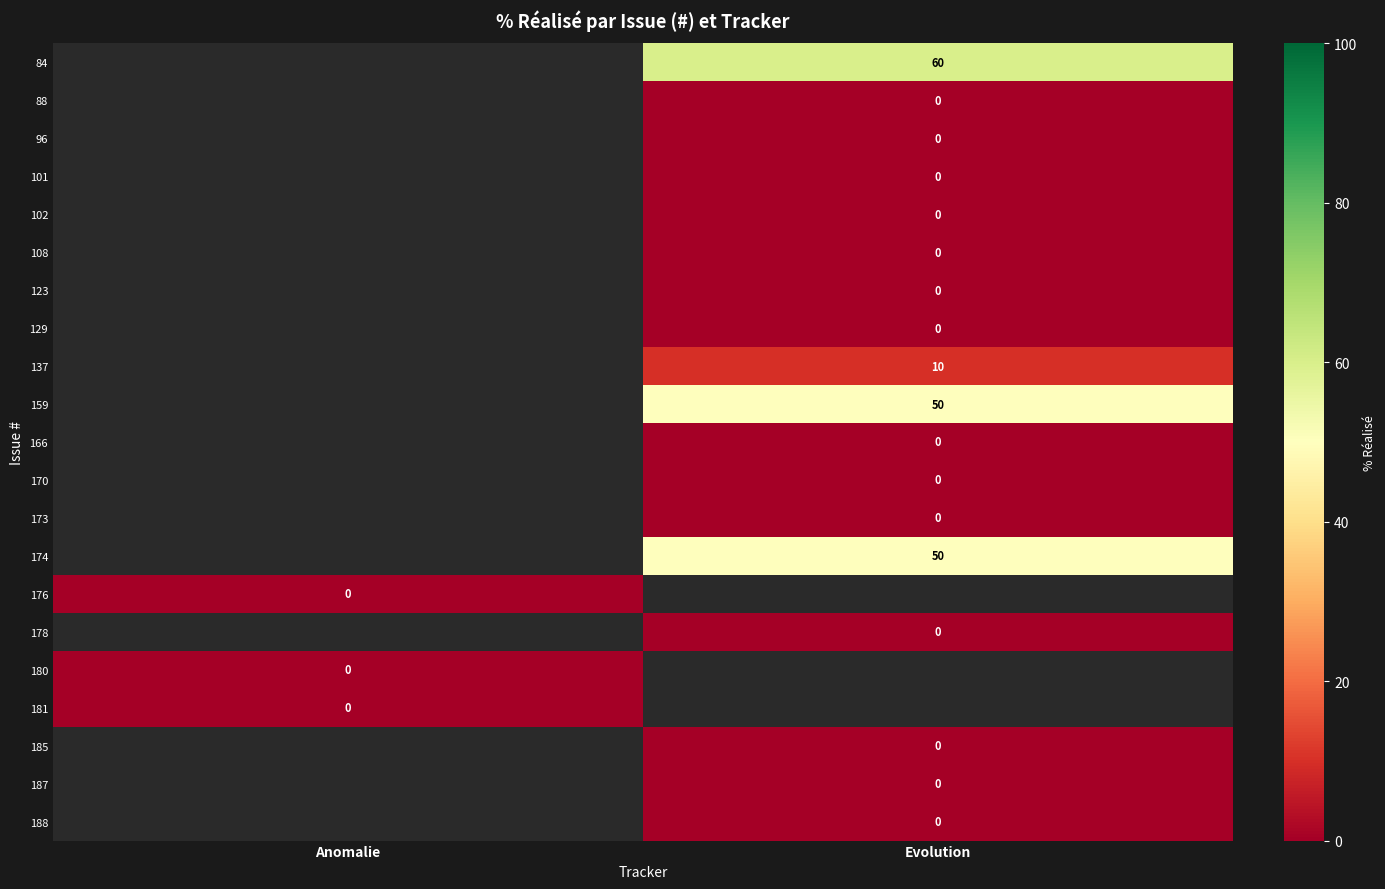

True or false: 159 has a value of 50 at Evolution.

True